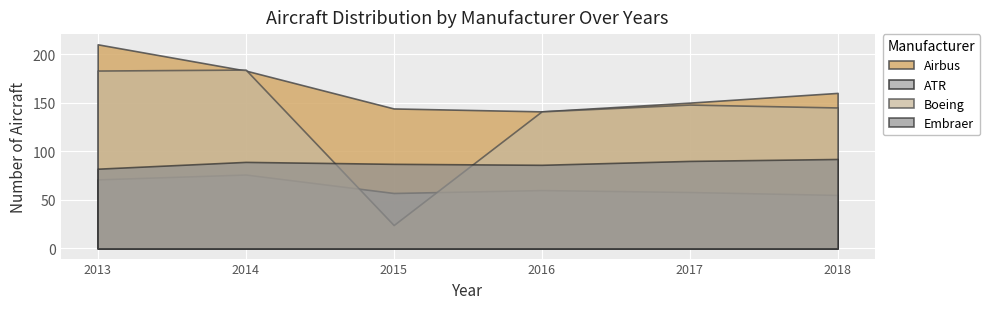

What are all the series names shown in the legend?

Airbus, ATR, Boeing, Embraer